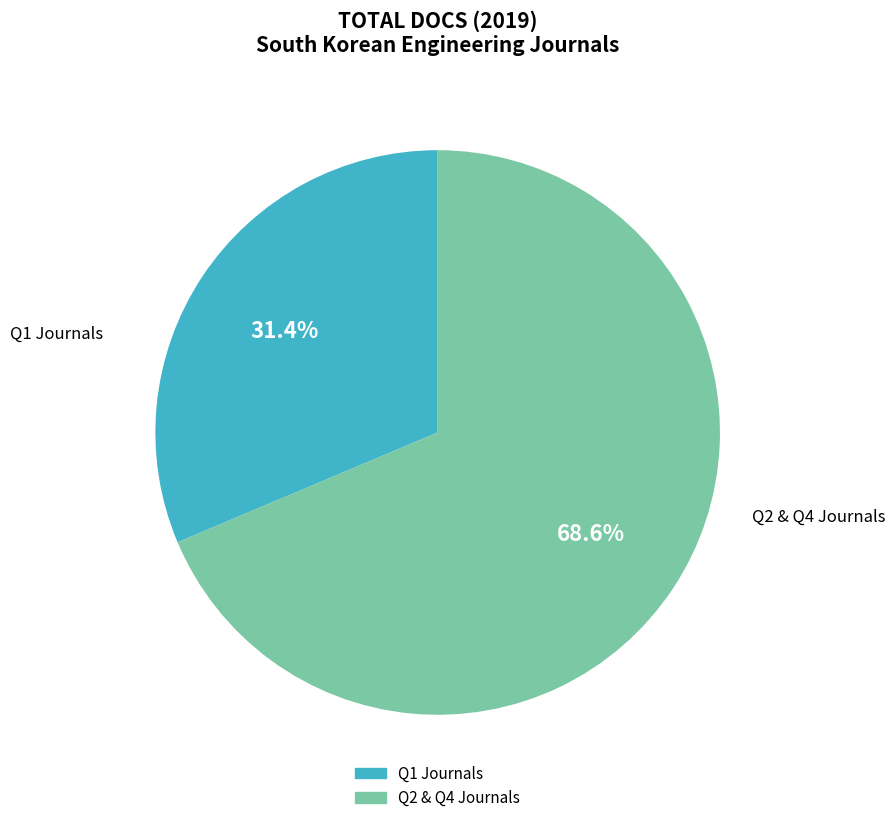

Does any single category account for the majority?

Yes